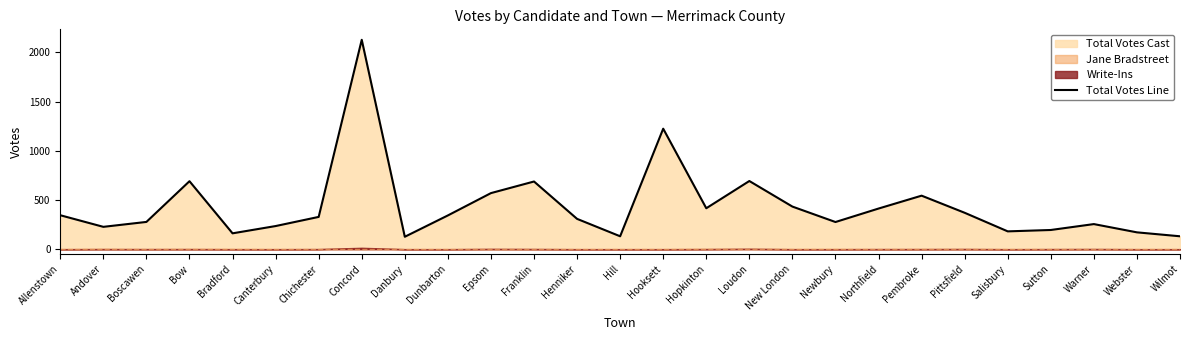

At which label does the data first exceed 328?

Allenstown